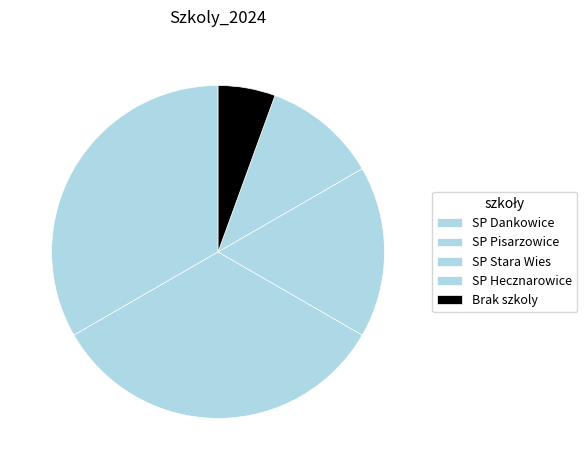

How many segments does this pie chart have?

5